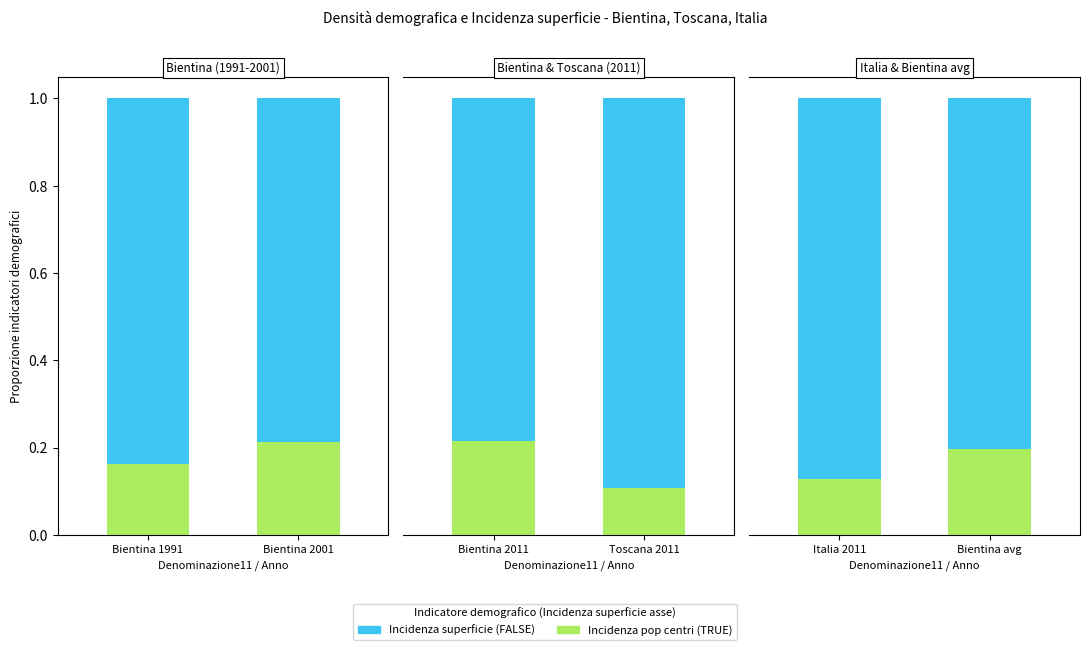

What are all the series names shown in the legend?

FALSE, TRUE